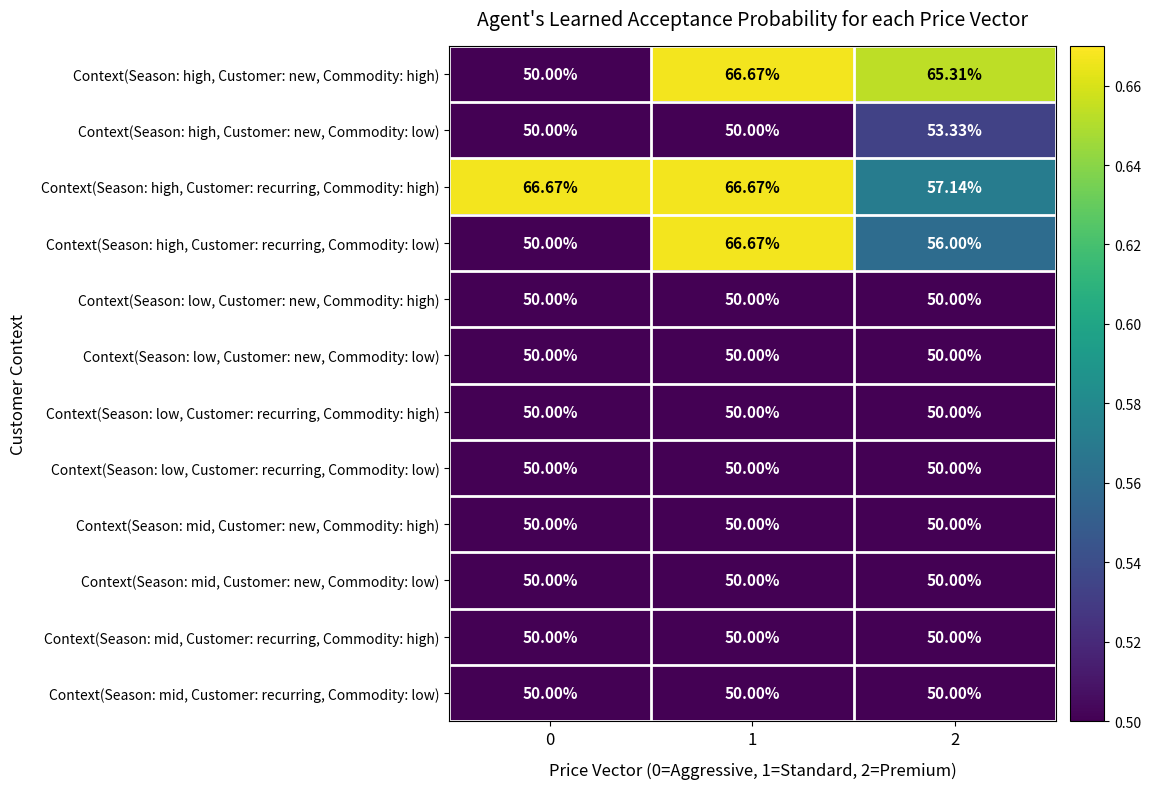

Which series has the largest total across all categories?

Context(Season: high, Customer: recurring, Commodity: high)